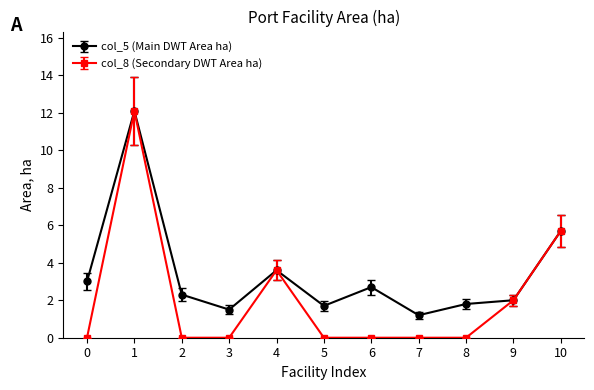

At which category is the sum across all series the highest?

1